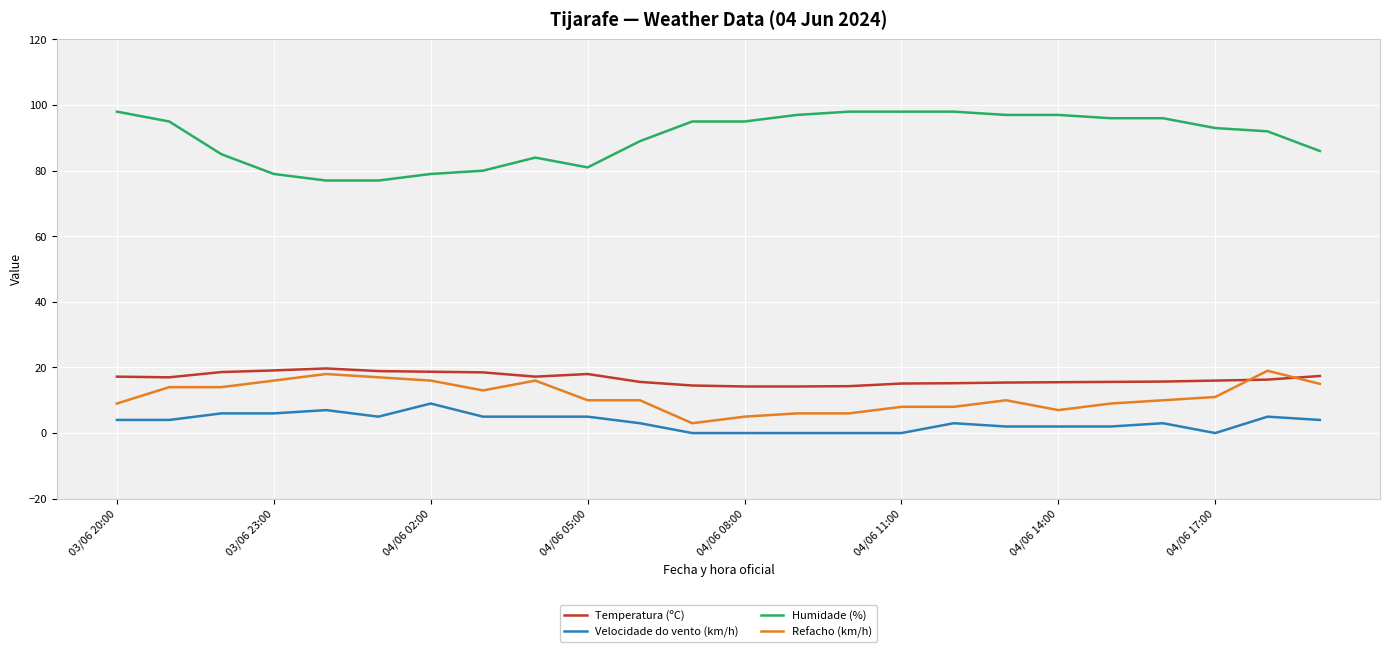

True or false: Refacho (km/h) and Velocidade do vento (km/h) intersect in this chart.

False